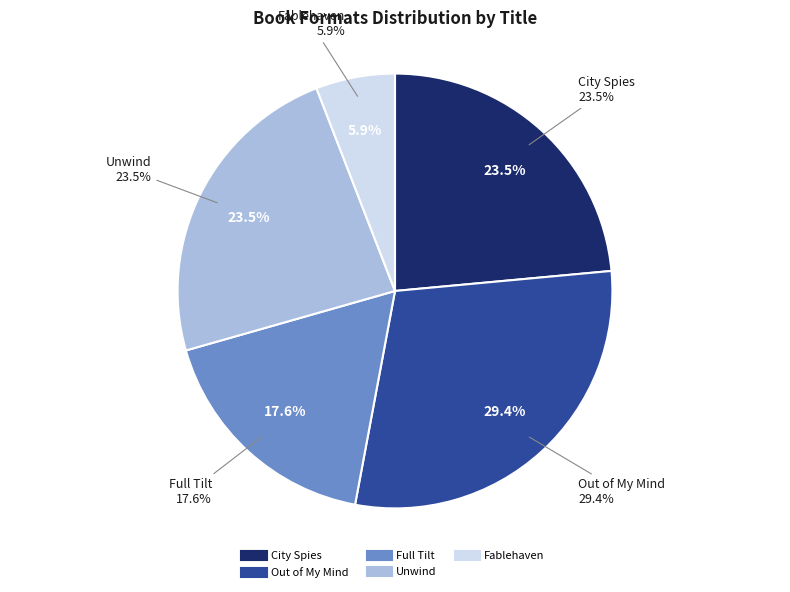

Do Unwind and Fablehaven together represent more than half of the pie?

No